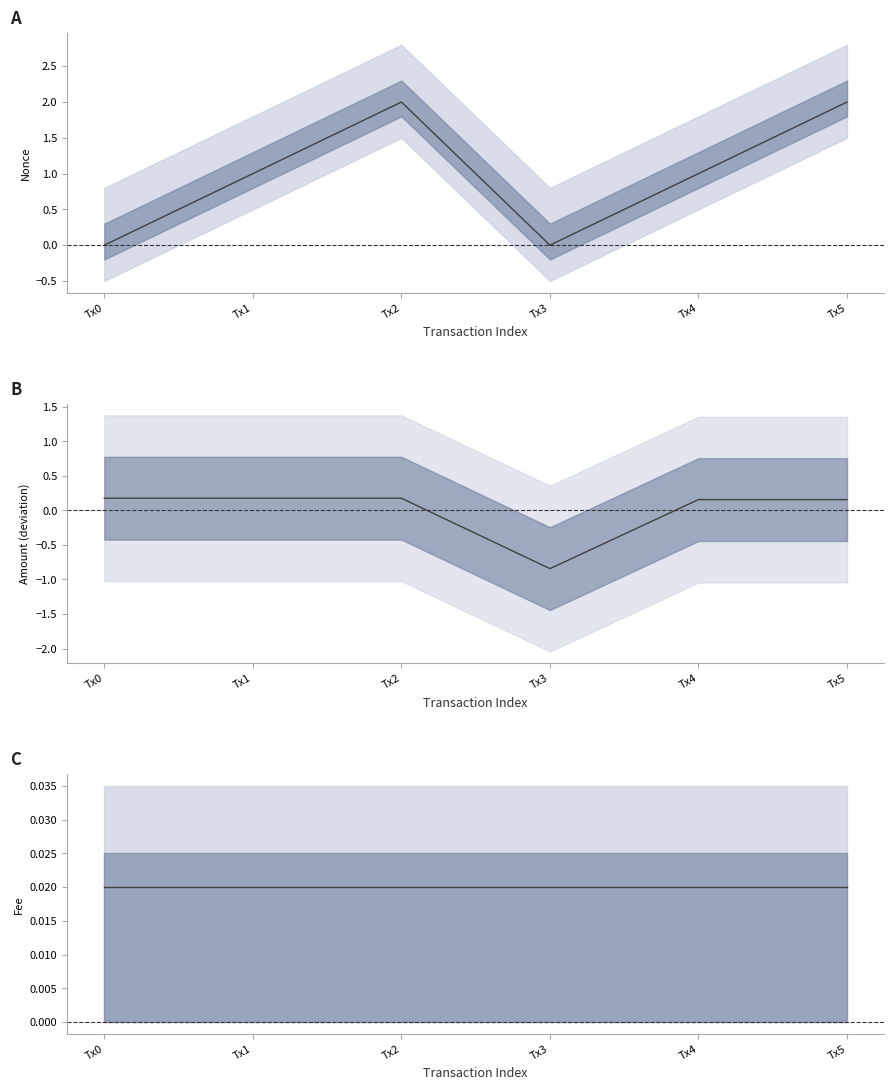

Reading left to right, list all the values displayed in this chart.

Nonce: Tx0=0.0	Tx1=1.0	Tx2=2.0	Tx3=0.0	Tx4=1.0	Tx5=2.0
Amount (centred): Tx0=0.2	Tx1=0.2	Tx2=0.2	Tx3=-0.8	Tx4=0.2	Tx5=0.2
Fee: Tx0=0.0	Tx1=0.0	Tx2=0.0	Tx3=0.0	Tx4=0.0	Tx5=0.0